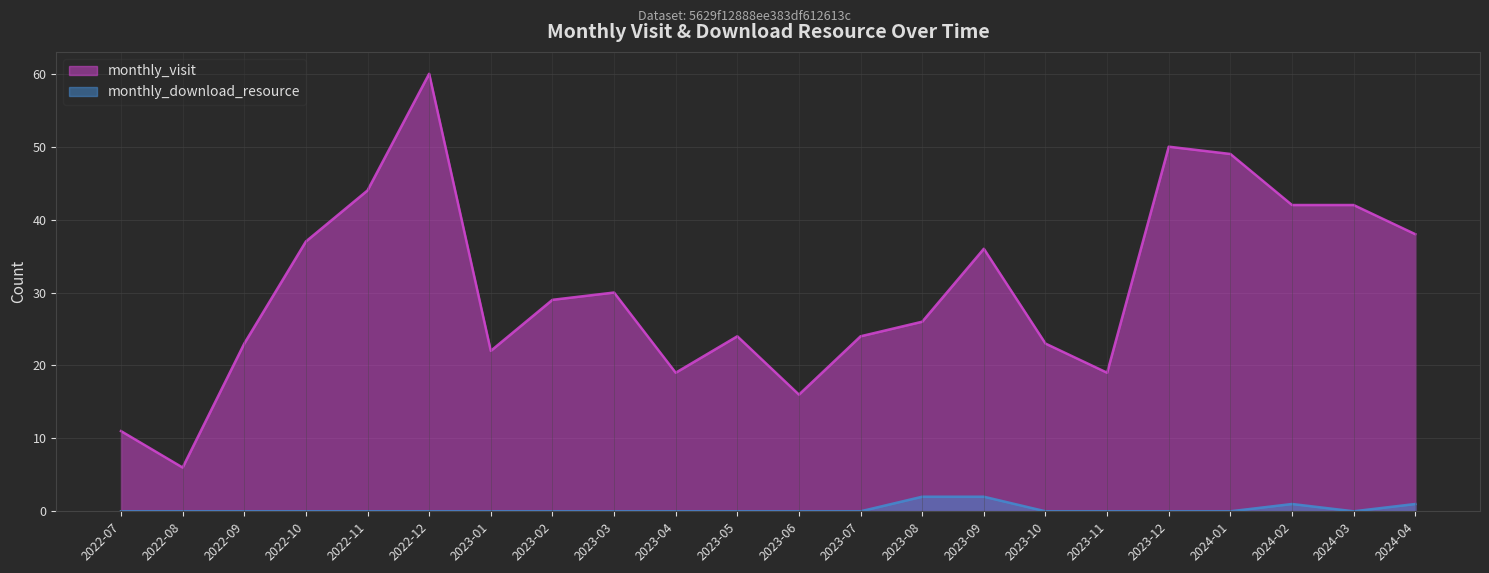

What is the sum of all monthly_visit values?

670